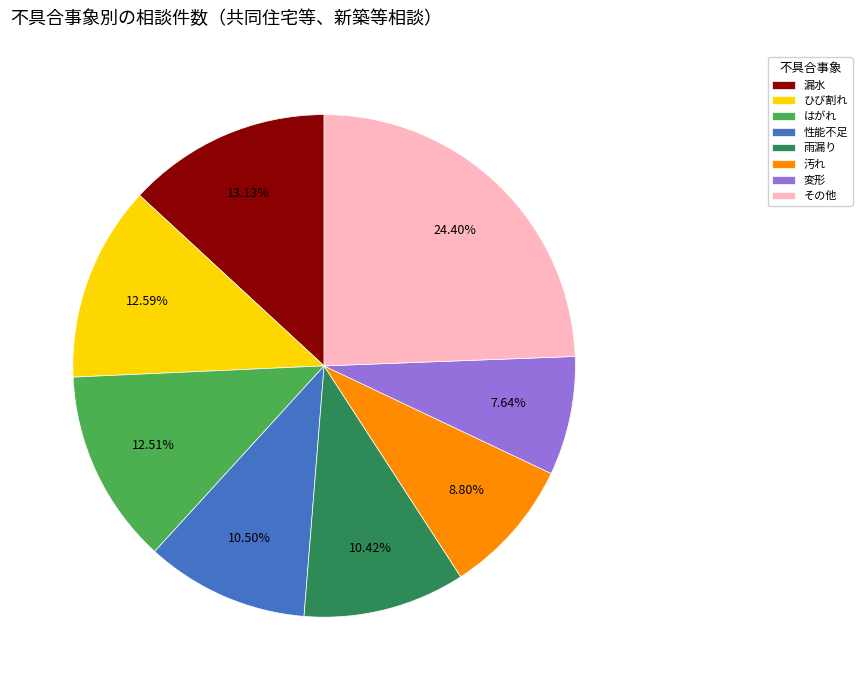

The 汚れ slice represents 9% of the pie. True or false?

True